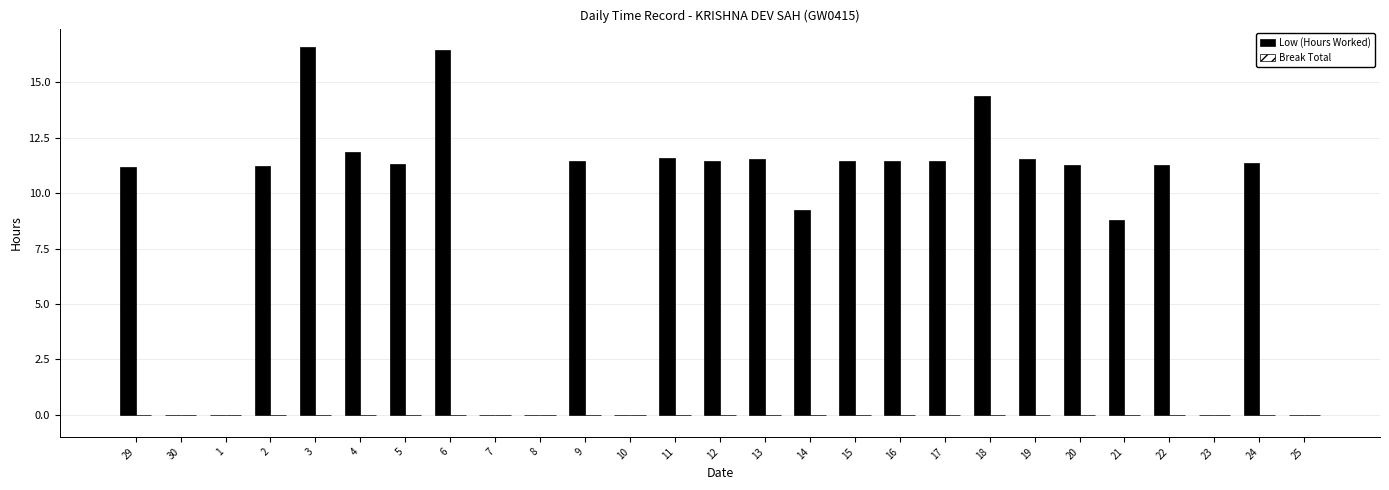

What is the sum of the values at 2 and 17?

22.7